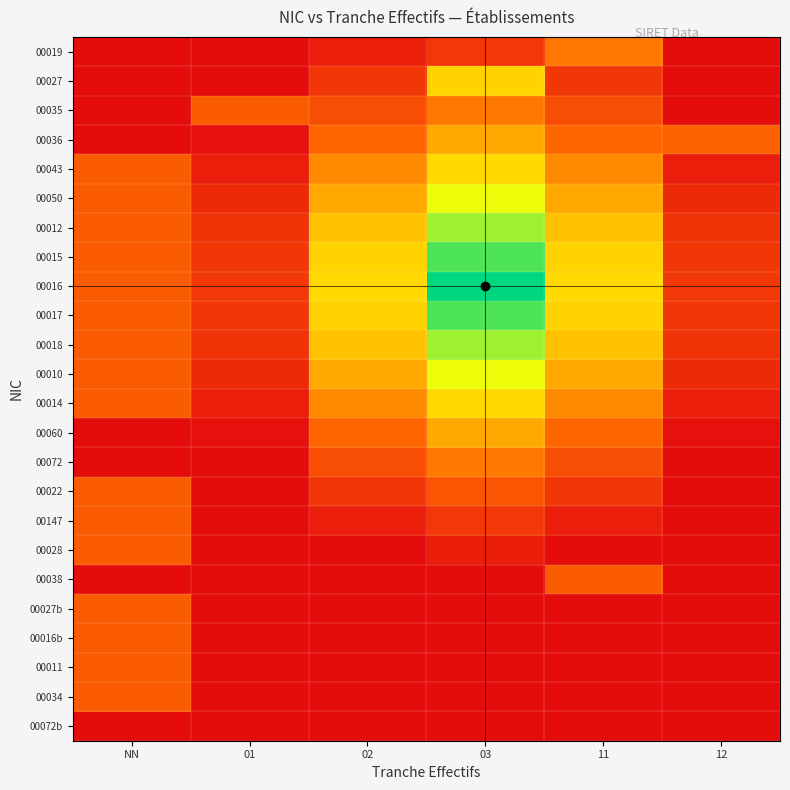

How many distinct data groups are displayed?

24